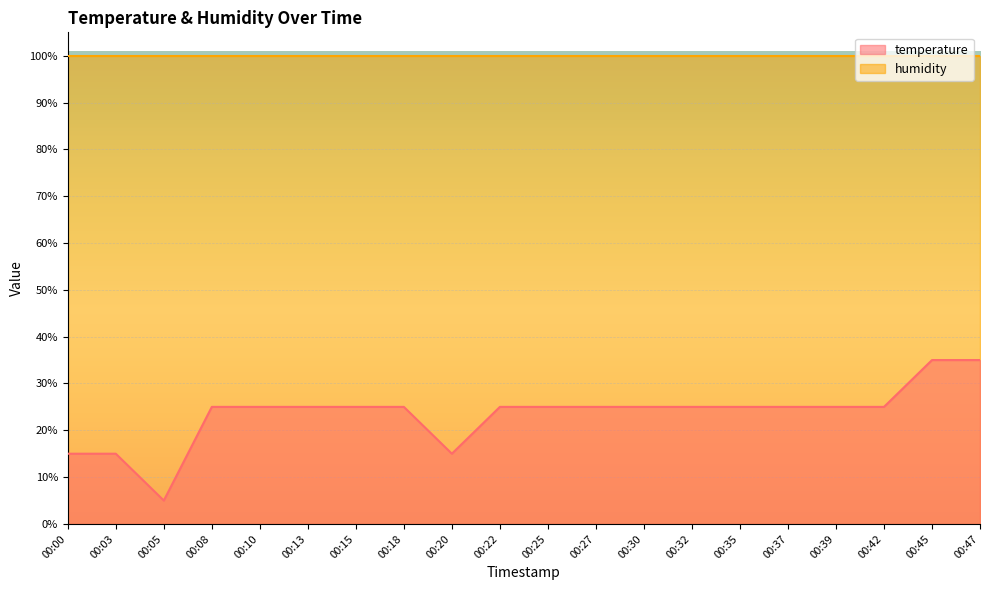

At which label is the value closest to 19?

00:00